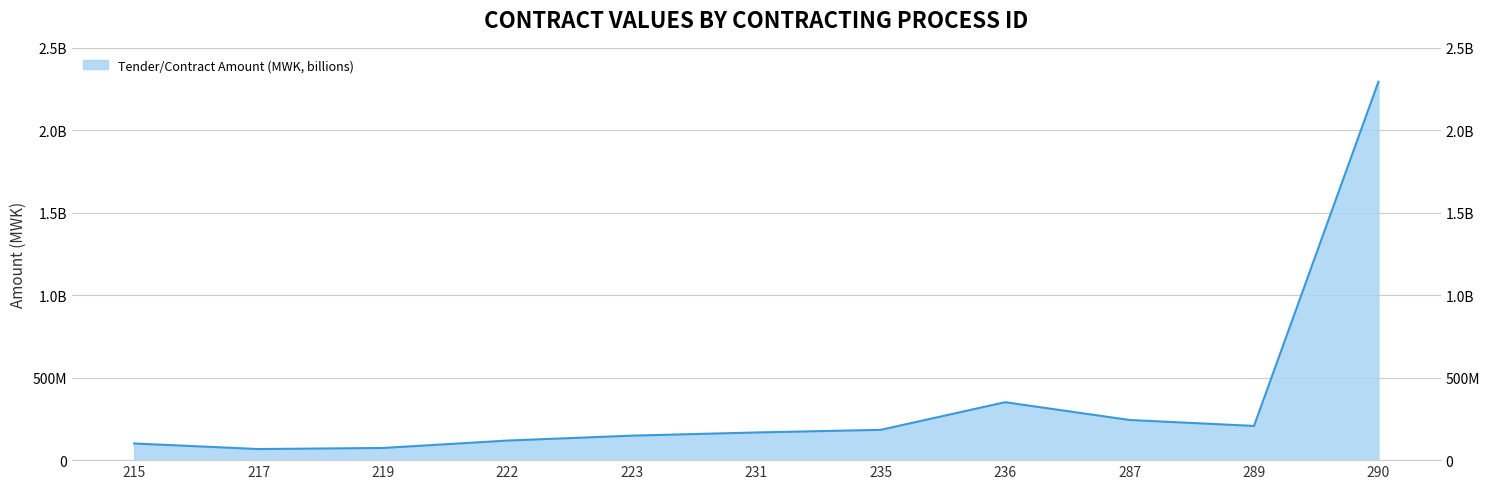

What is the greatest value displayed?

2294281682.5